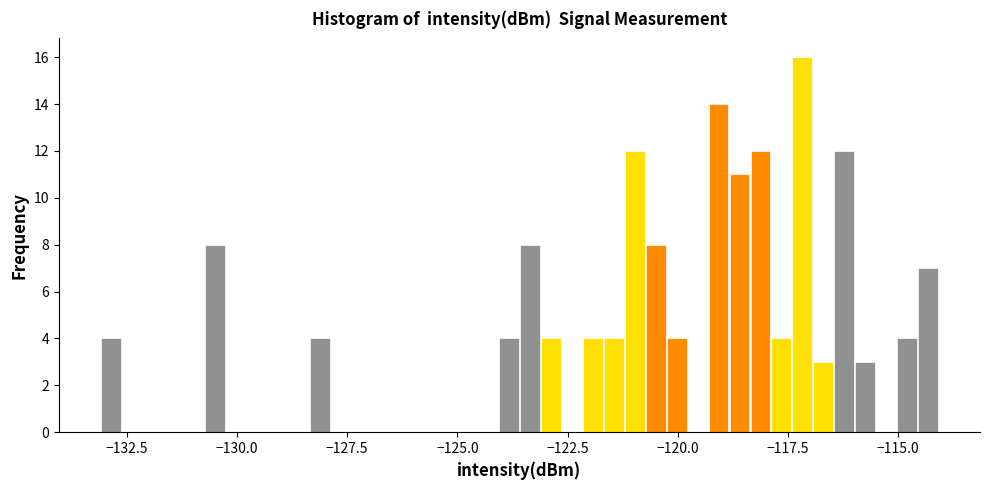

Read against the x-axis, roughly where is the centre of the tallest bar?

-117.0